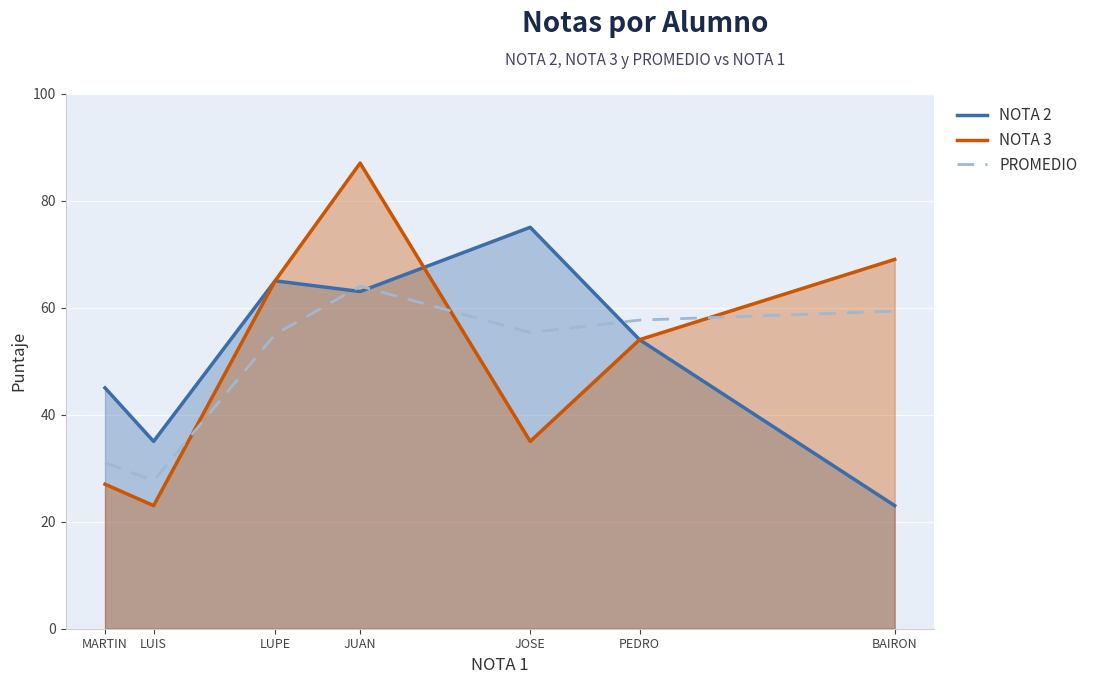

List the series in order of their peak value, lowest first.

PROMEDIO, NOTA 2, NOTA 3